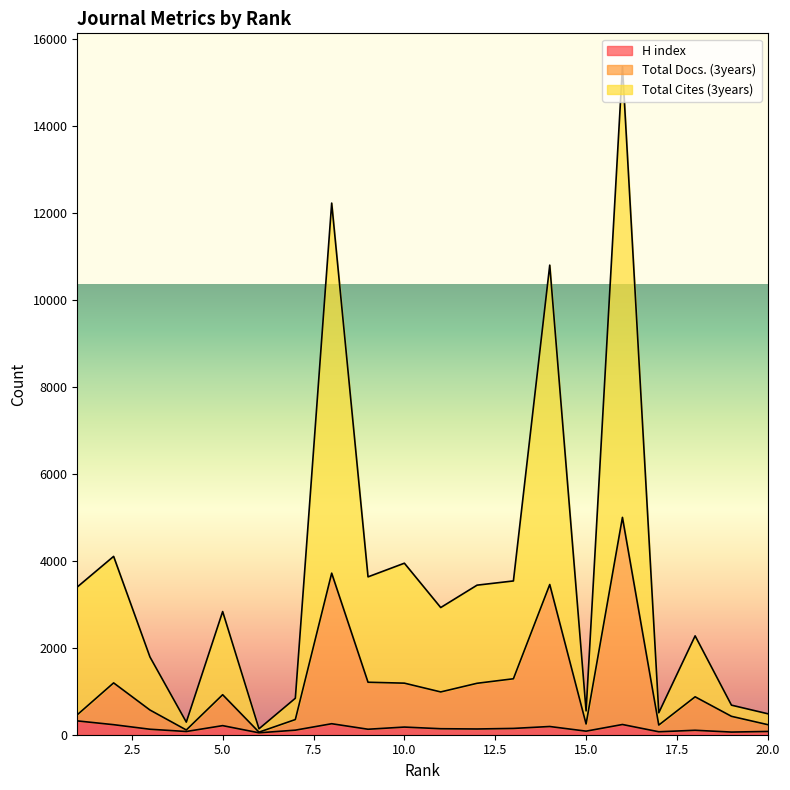

Which label corresponds to the smallest value in the chart?

6